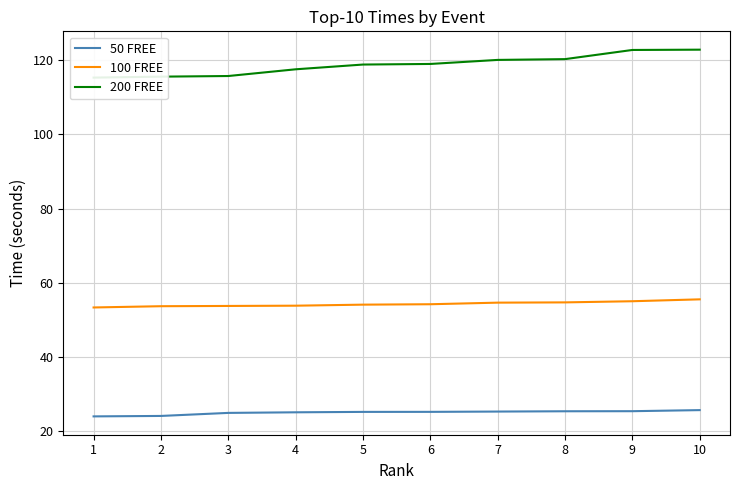

Which series has the largest total across all categories?

200 FREE